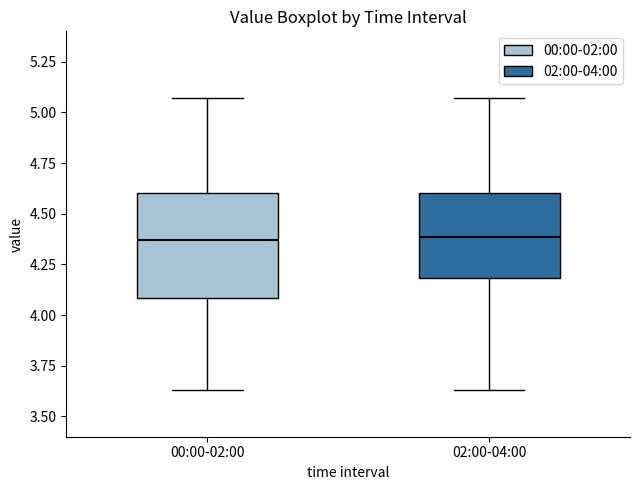

Reading left to right, transcribe this box plot: for each box, give where its median line is, the range the box spans, and where its two whiskers end, as read against the y-axis. The values are not printed on the chart, so give them approximately, as read against the axis.

00:00-02:00: median 4.35, box 4.10 to 4.60, whiskers 3.65 to 5.05
02:00-04:00: median 4.40, box 4.20 to 4.60, whiskers 3.65 to 5.05